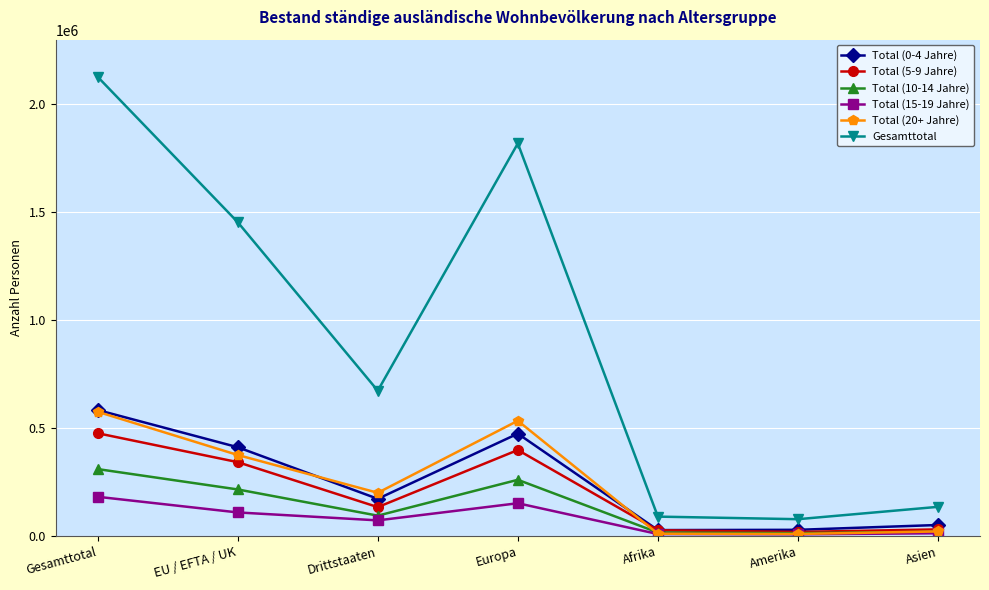

What is the sum of the Total (0-4 Jahre) values at Amerika and Asien?

79758